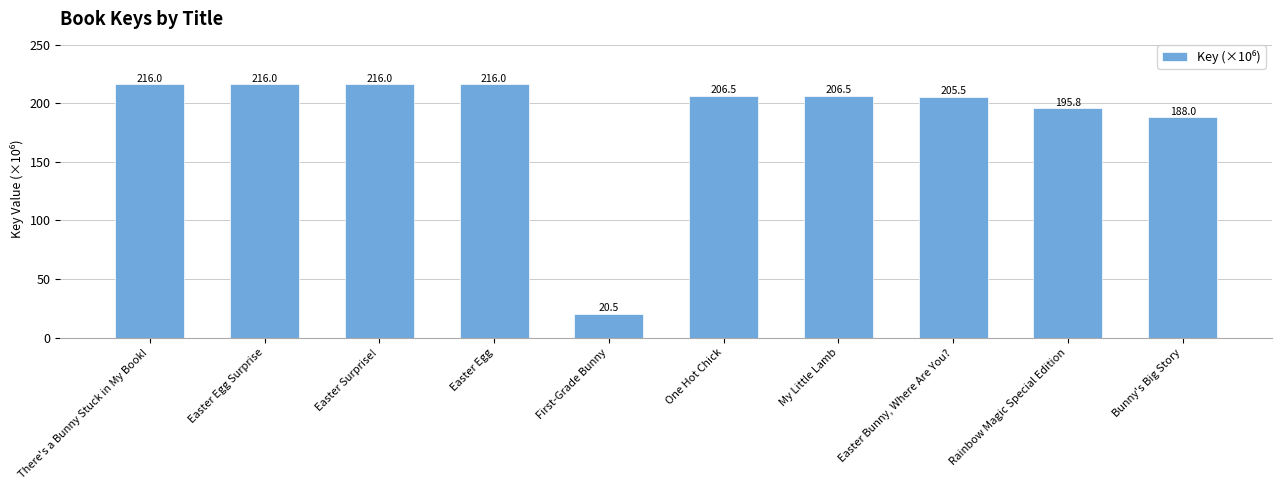

At which label does the data first exceed 206?

There's a Bunny Stuck in My Book!